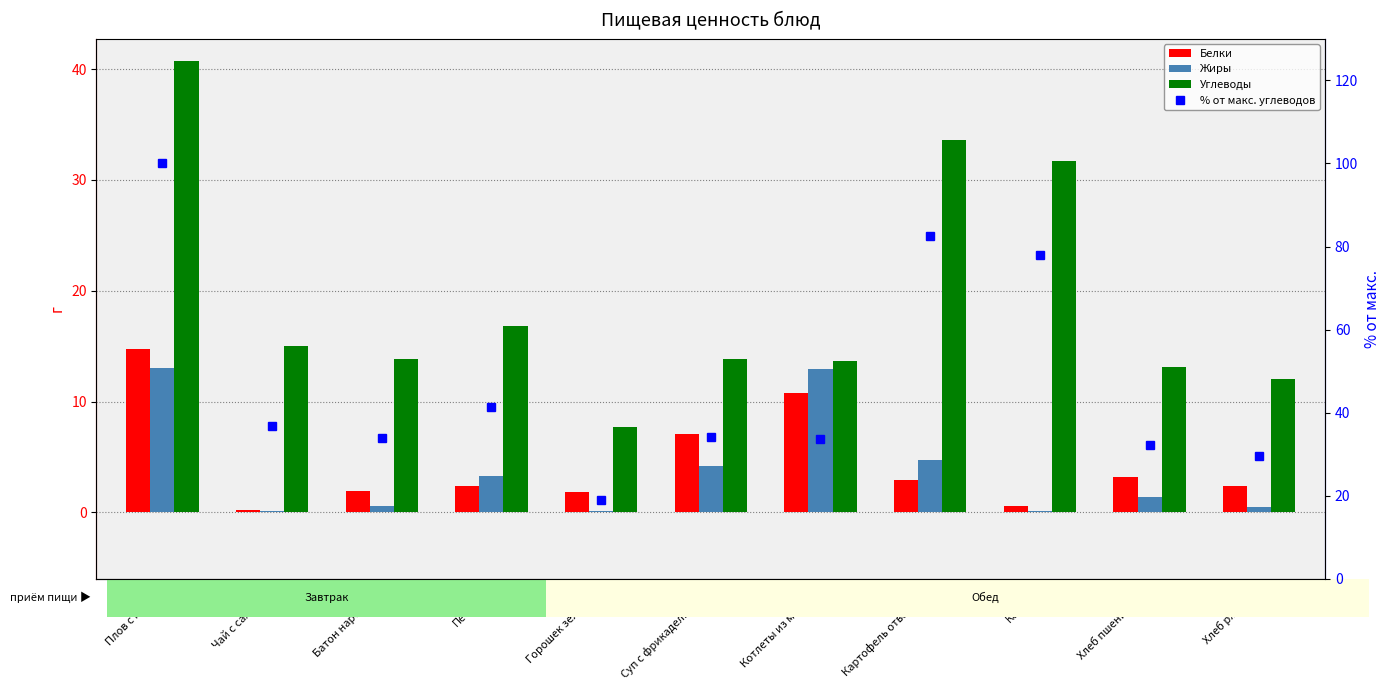

What position from the right is Батон нарезной?

9